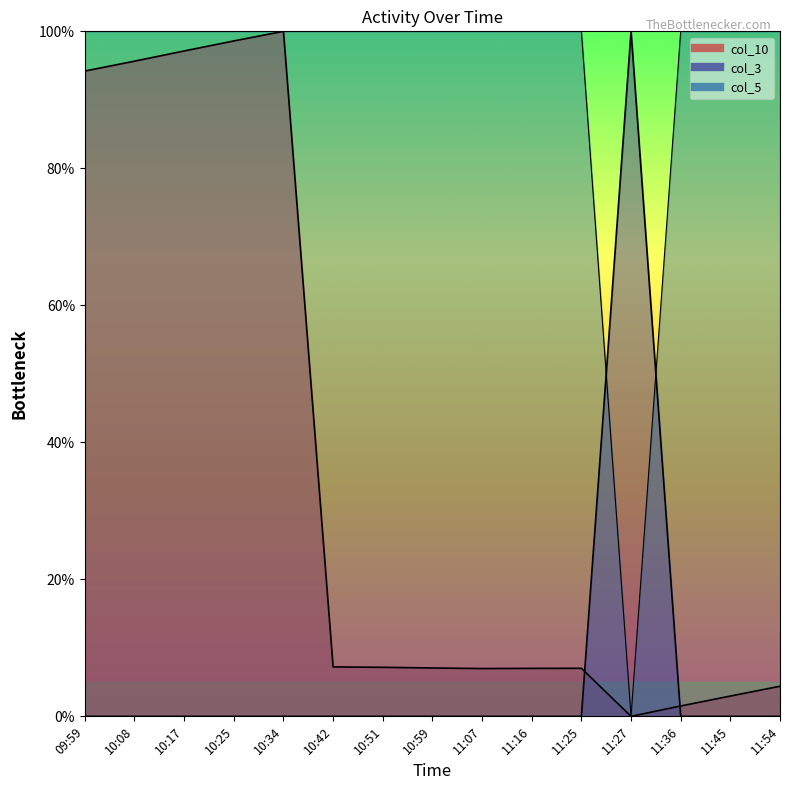

Between 10:17 and 11:16, which series saw the biggest shift?

col_10